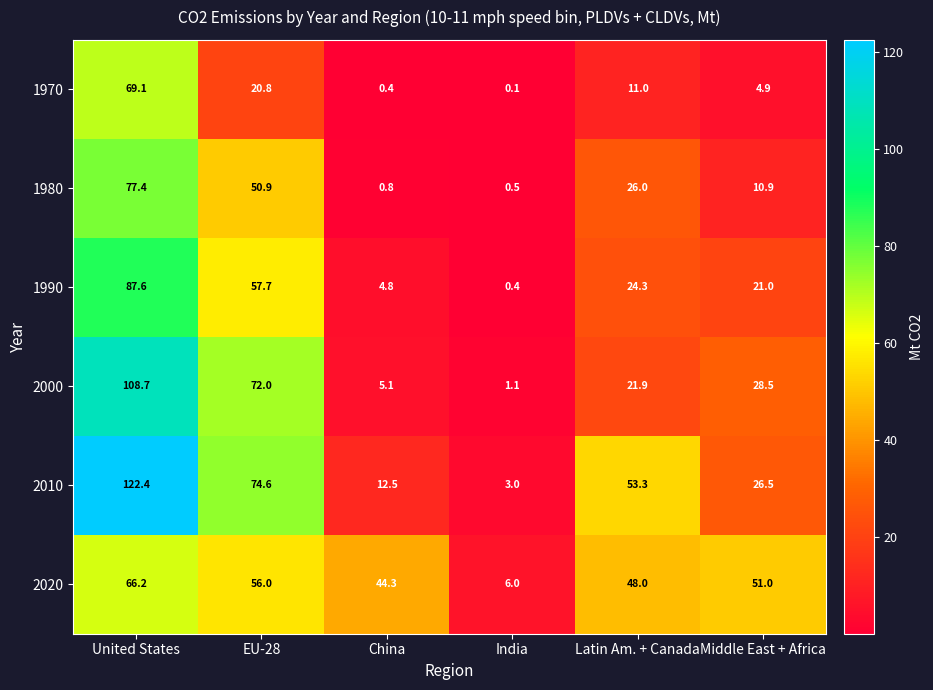

Is the value of 2020 at Latin Am. + Canada greater than the value of 2010 at India?

Yes